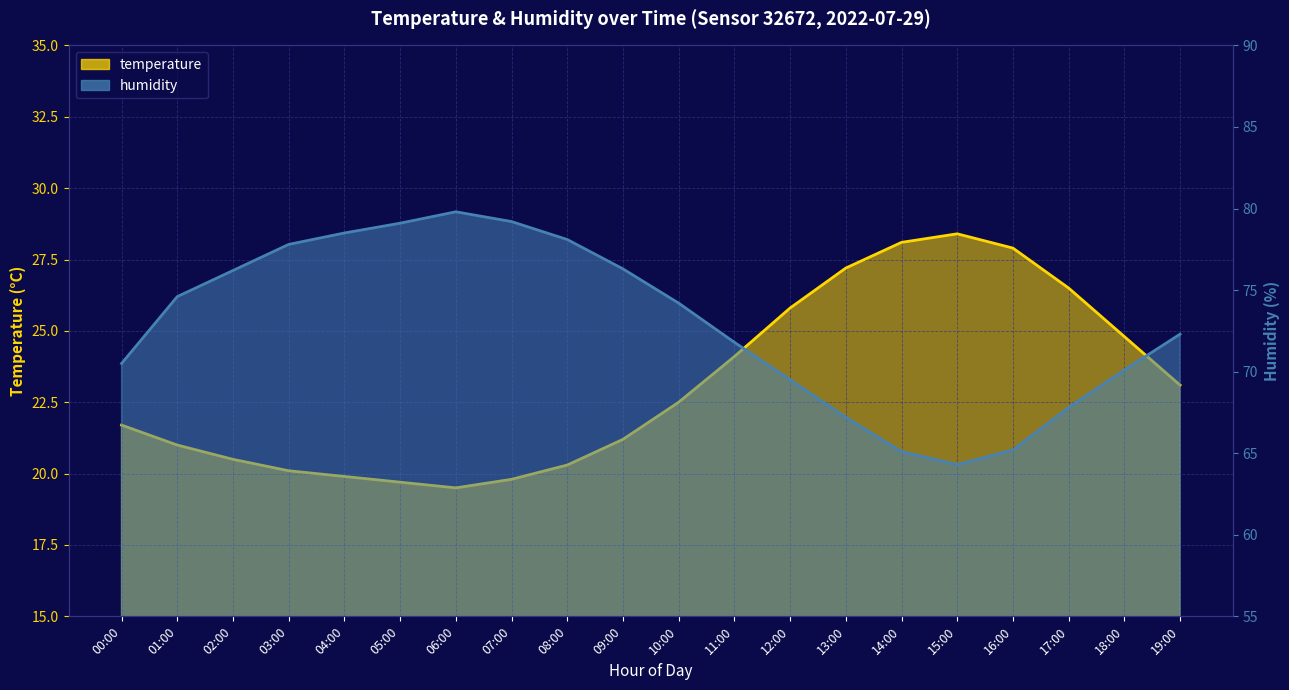

The temperature series shows 28.8 at 00:00. True or false?

False